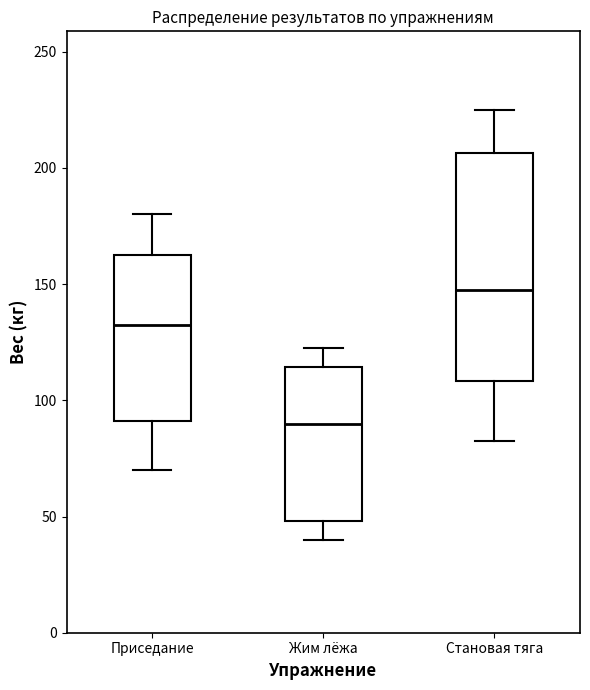

Which box is the tallest, from its lower edge to its upper edge?

Становая тяга